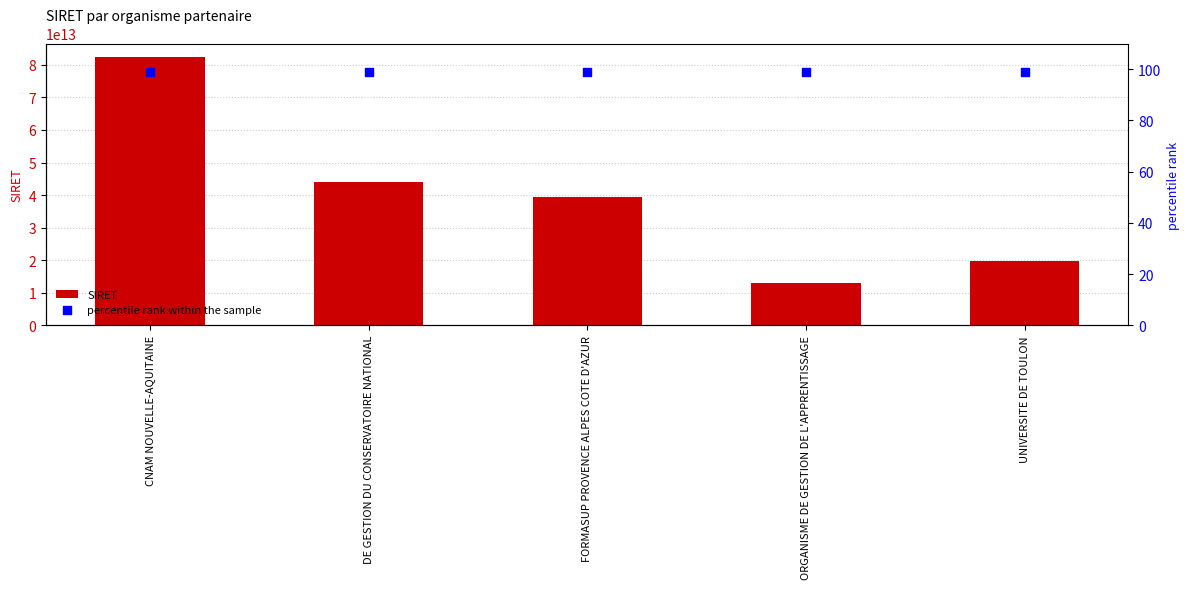

Which series reaches the minimum Y coordinate?

percentile rank within the sample